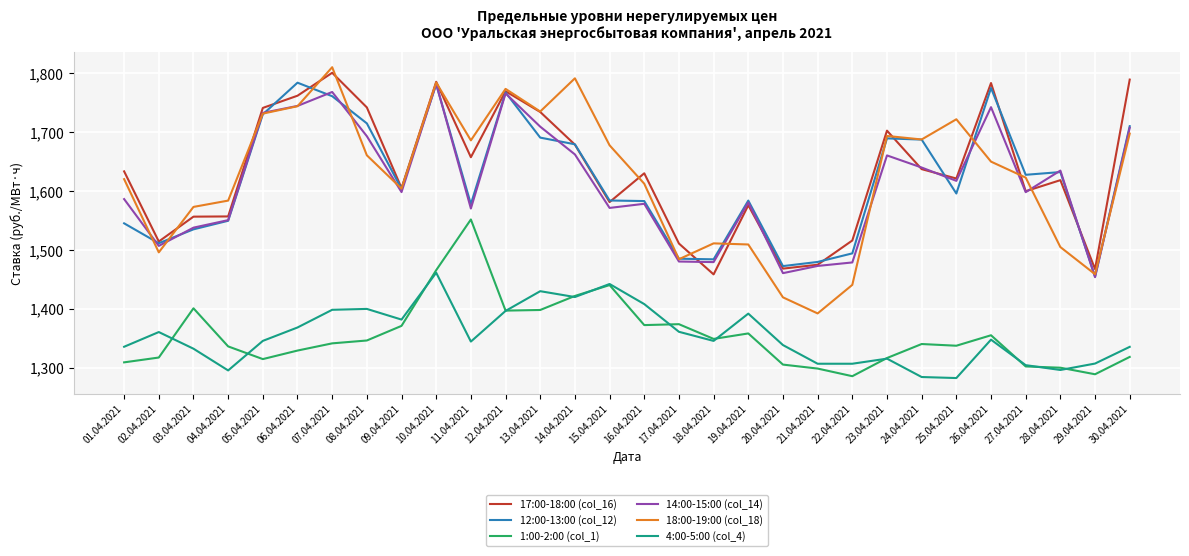

What is the minimum value shown in the chart?

1282.7